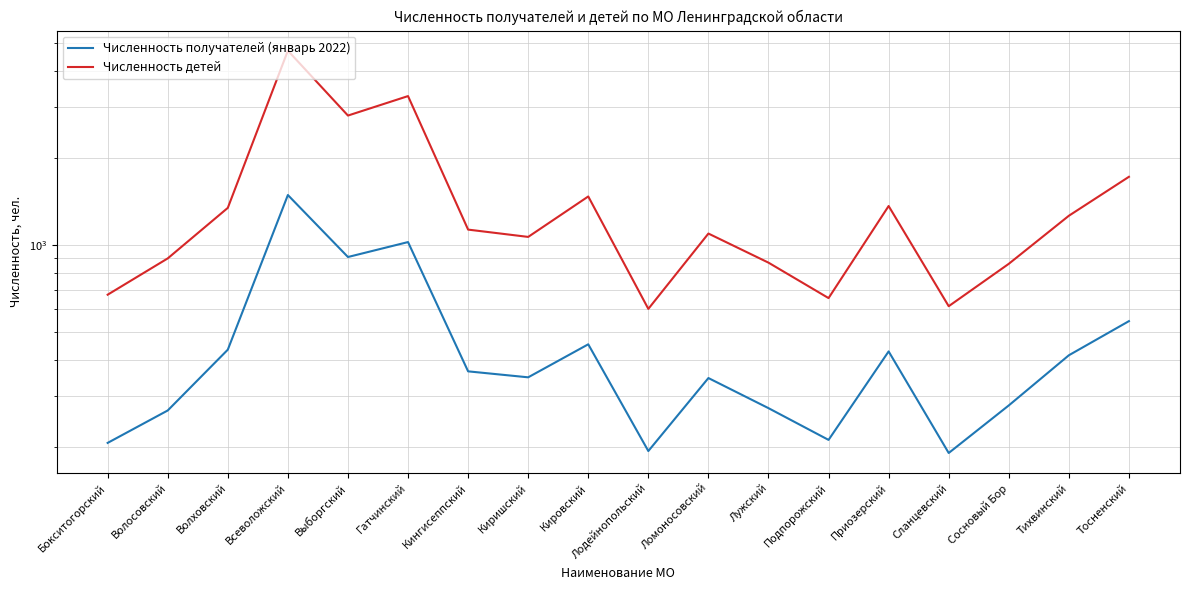

True or false: Численность детей has a value of 183 at Лодейнопольский.

False